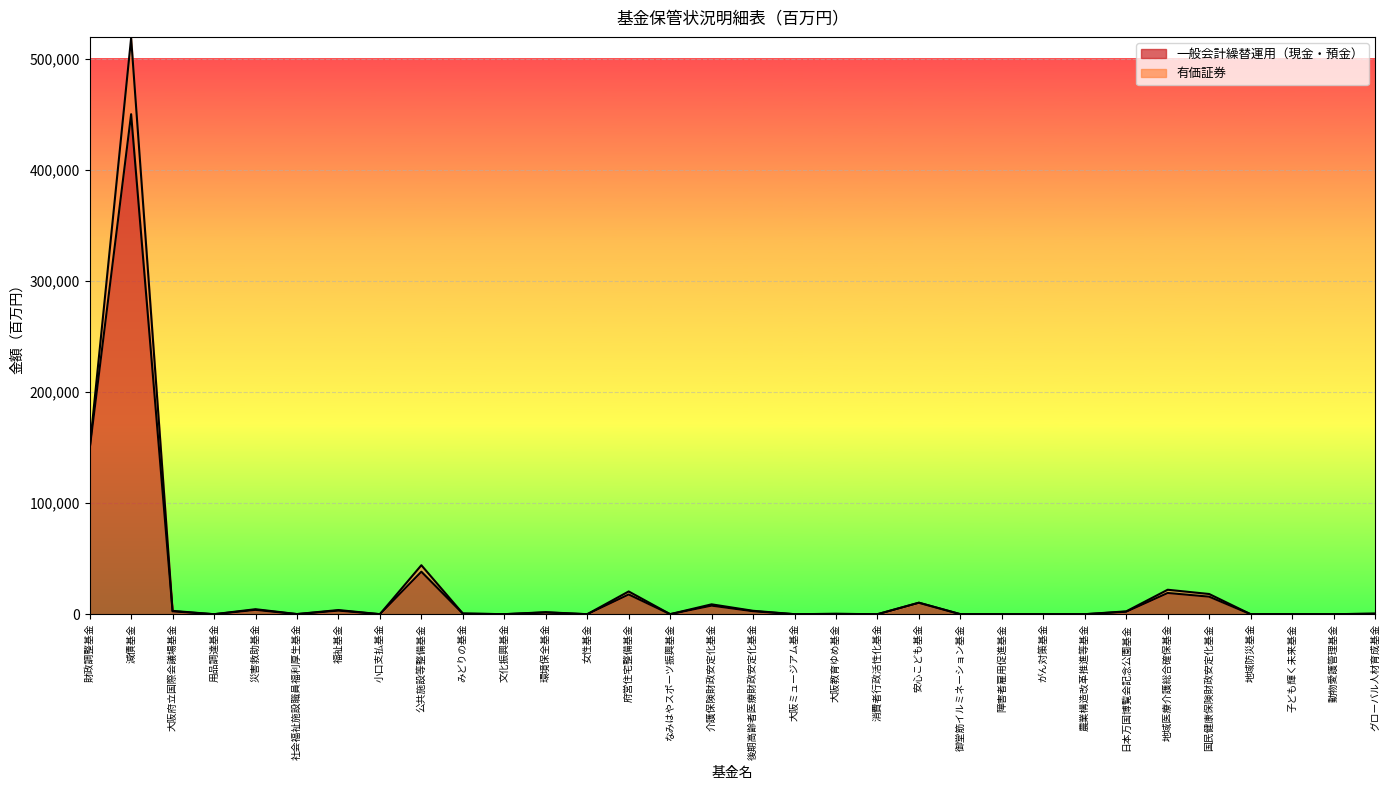

What is the label of the 18th point from the right?

なみはやスポーツ振興基金